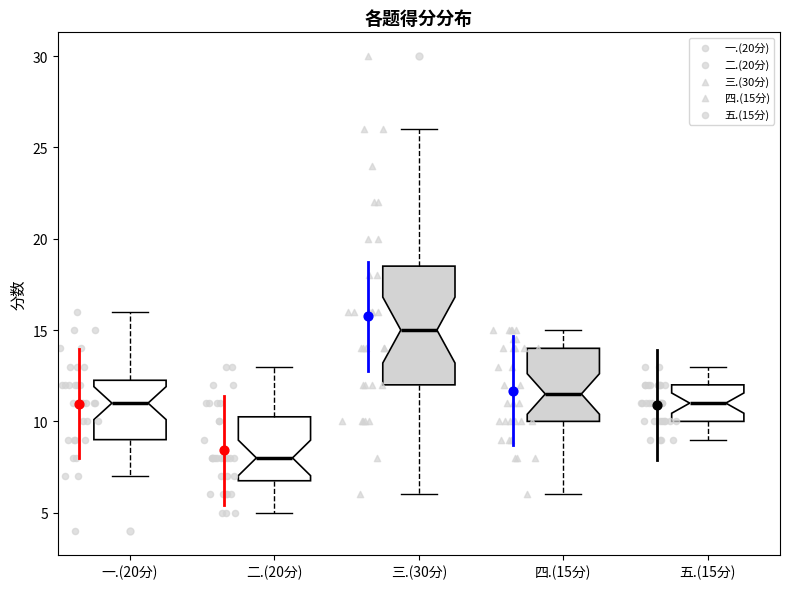

Reading left to right, transcribe this box plot: for each box, give where its median line is, the range the box spans, and where its two whiskers end, as read against the y-axis. The values are not printed on the chart, so give them approximately, as read against the axis.

一.(20分): median 11.0, box 9.0 to 12.5, whiskers 7.0 to 16.0
二.(20分): median 8.0, box 7.0 to 10.5, whiskers 5.0 to 13.0
三.(30分): median 15.0, box 12.0 to 18.5, whiskers 6.0 to 26.0
四.(15分): median 11.5, box 10.0 to 14.0, whiskers 6.0 to 15.0
五.(15分): median 11.0, box 10.0 to 12.0, whiskers 9.0 to 13.0